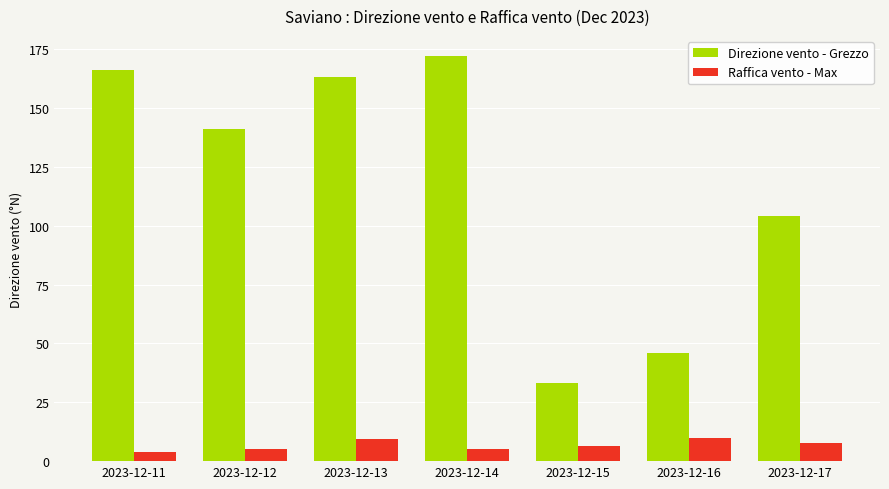

Which series changed the most between 2023-12-14 and 2023-12-16?

Direzione vento - Grezzo